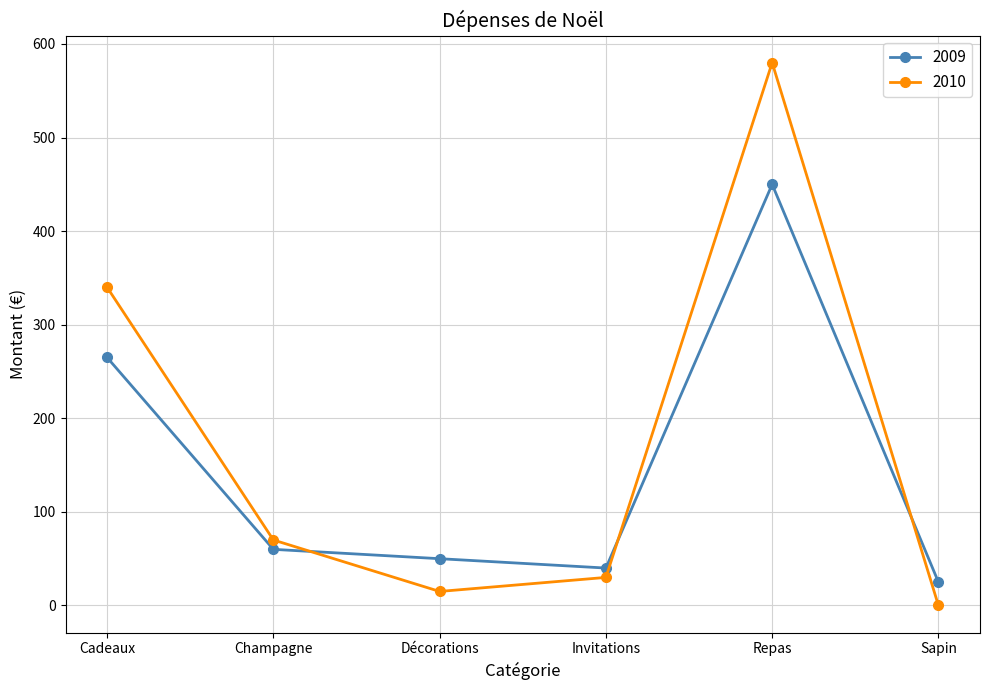

Does the chart have visible grid lines?

Yes